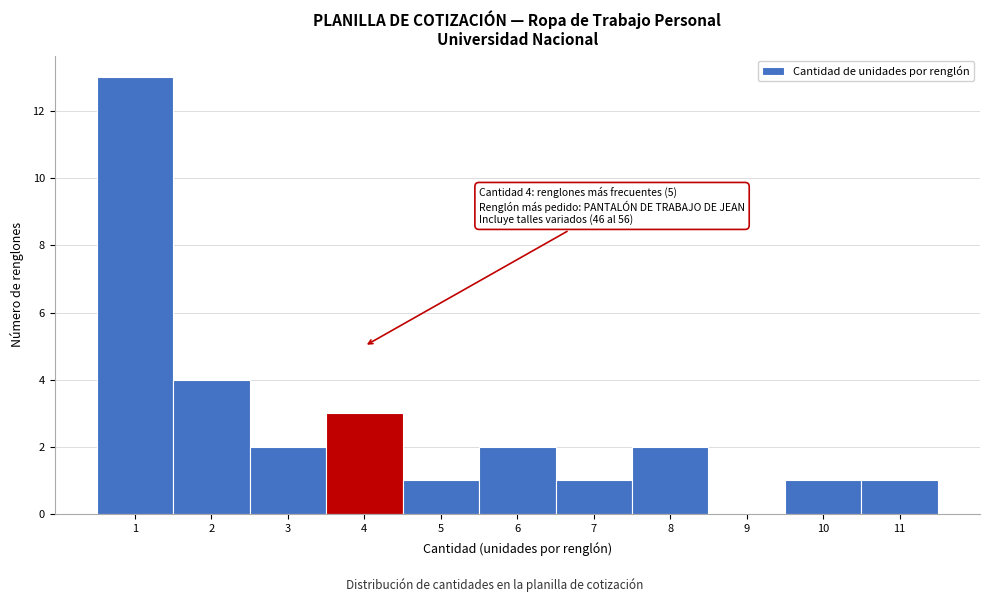

Which range on the x-axis has the tallest bar?

0.5 to 1.5